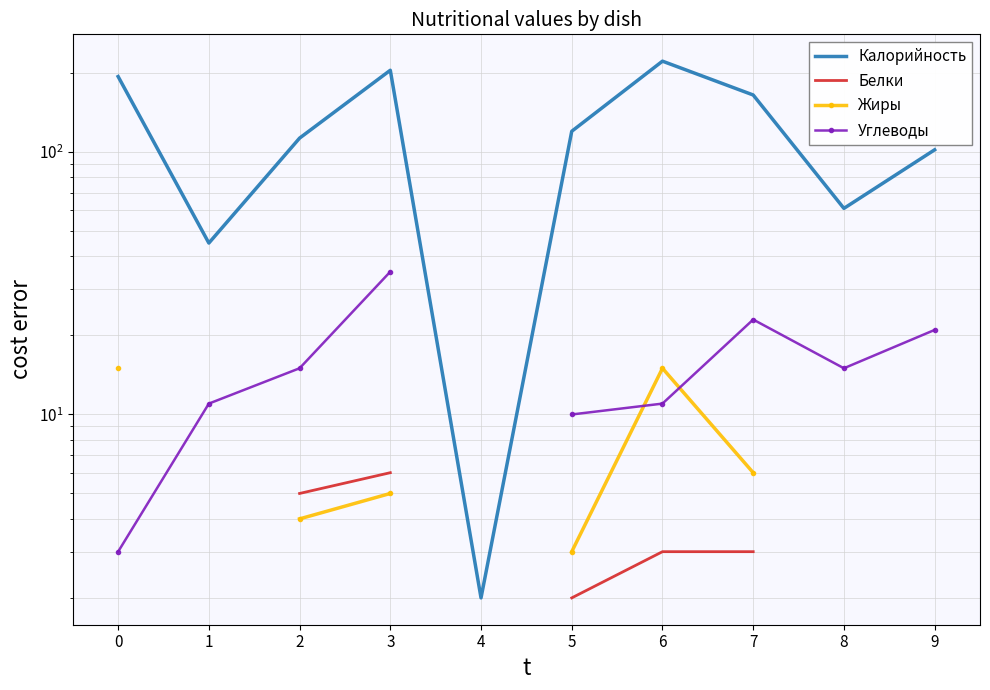

List the series in order of their peak value, highest first.

Калорийность, Углеводы, Жиры, Белки